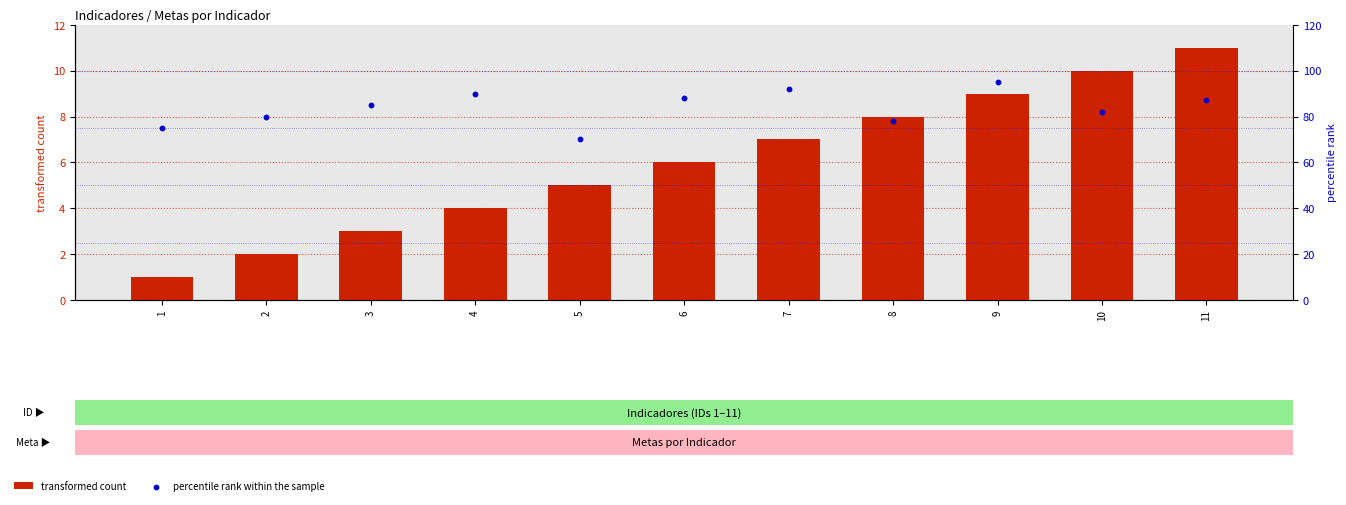

What is the total value across all series at 1?

76